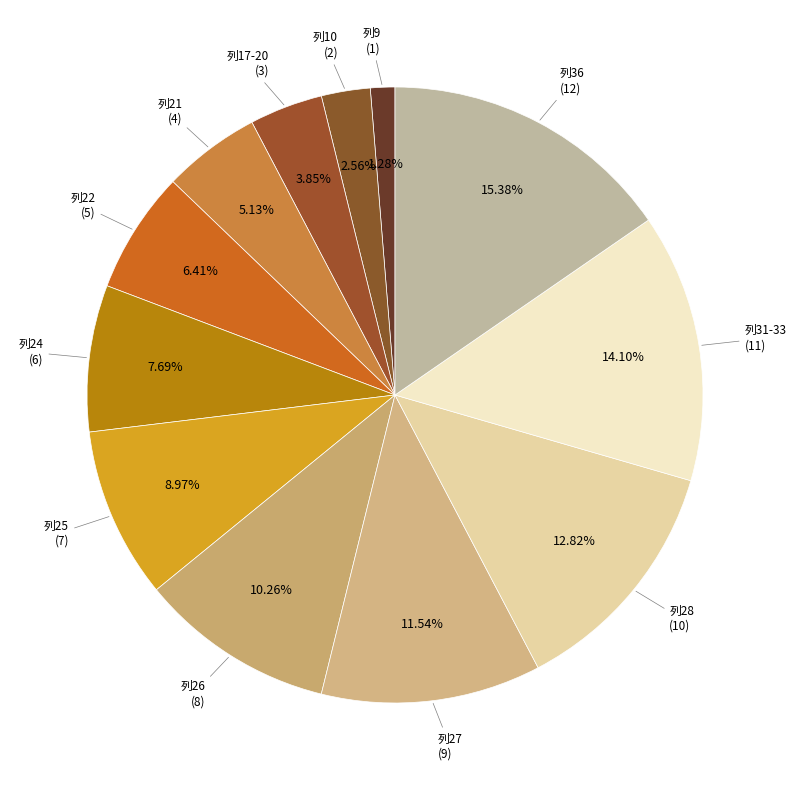

How many segments does this pie chart have?

12